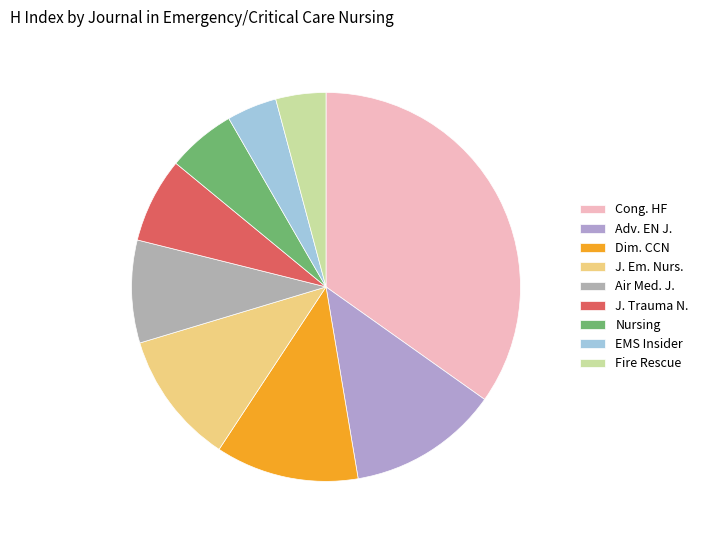

How many slices are in this pie chart?

9